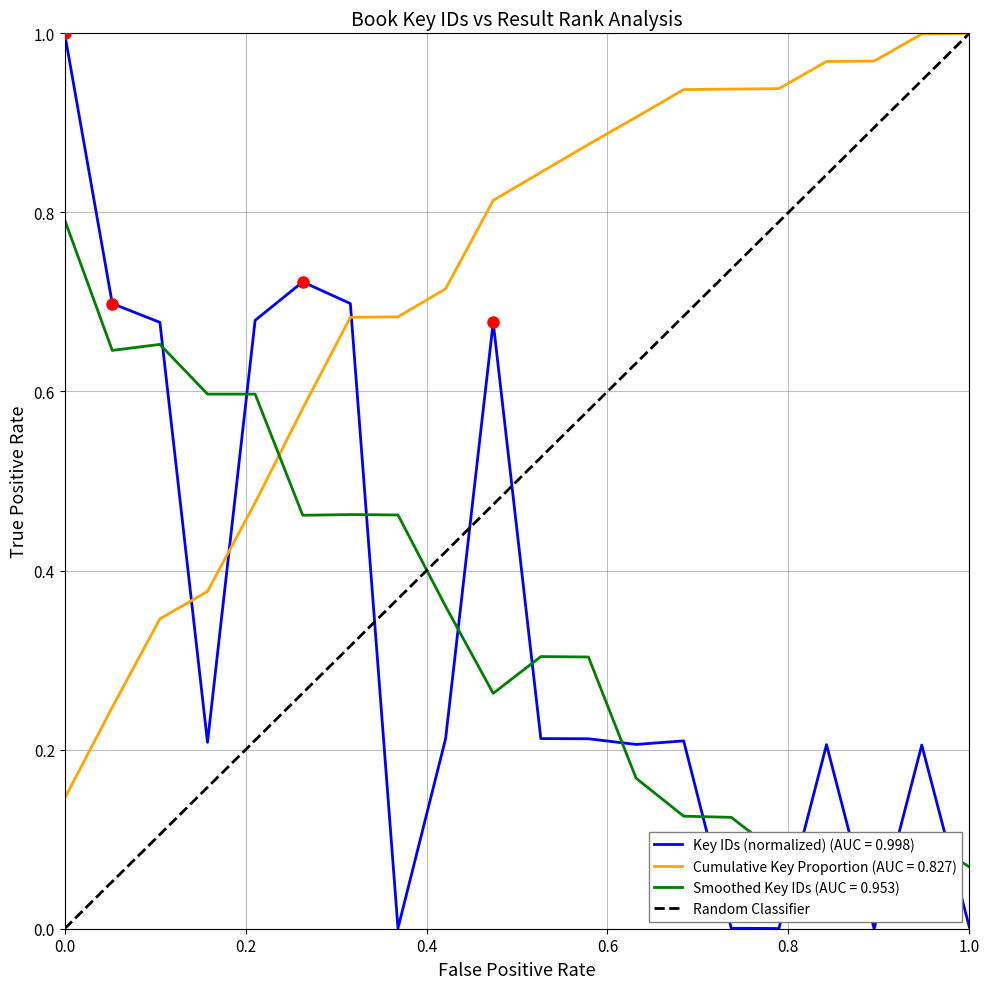

Reading left to right, list all the values displayed in this chart.

0	1